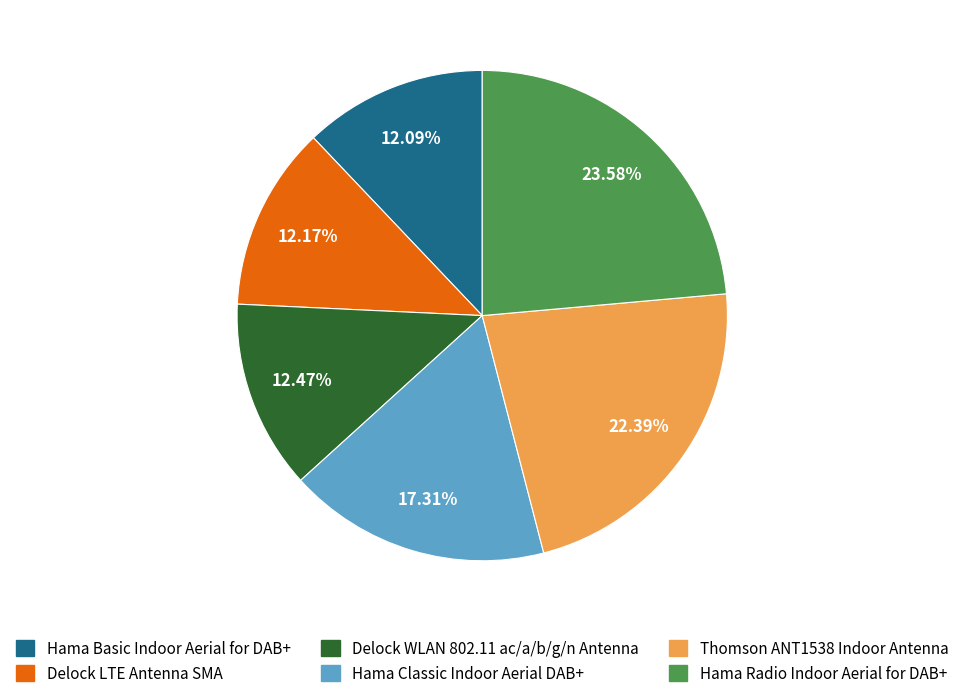

To the nearest percent, what is the combined percentage of Hama Radio Indoor Aerial for DAB+ and Delock LTE Antenna SMA?

36%